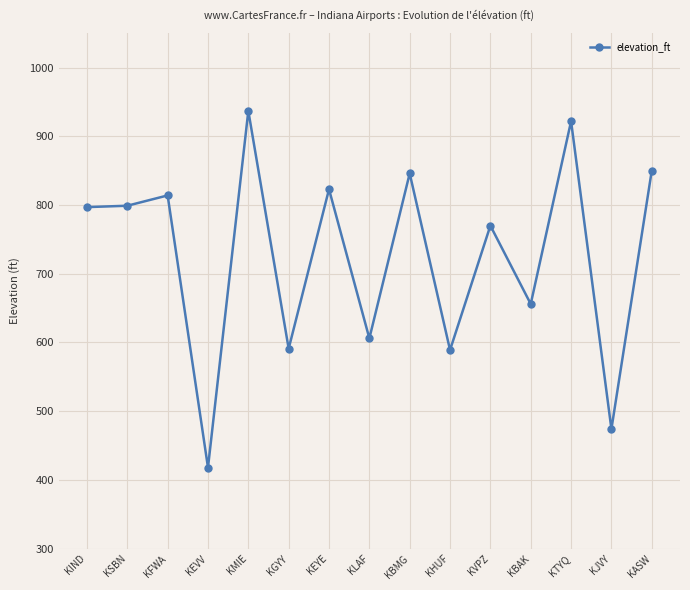

Between KFWA and KEVV, which is larger?

KFWA